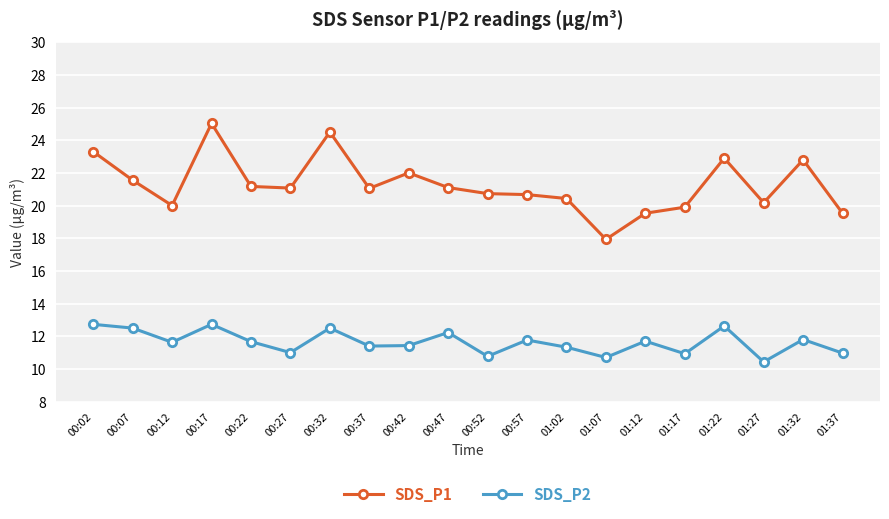

How many lines are shown in the chart?

2